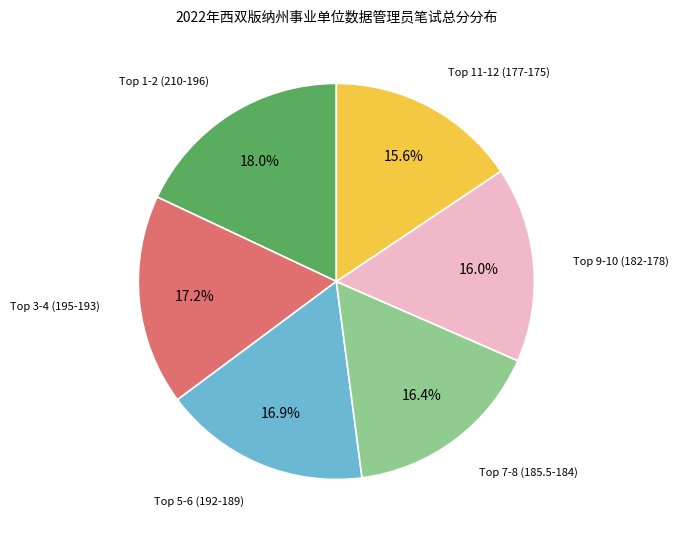

Does any single category account for the majority?

No